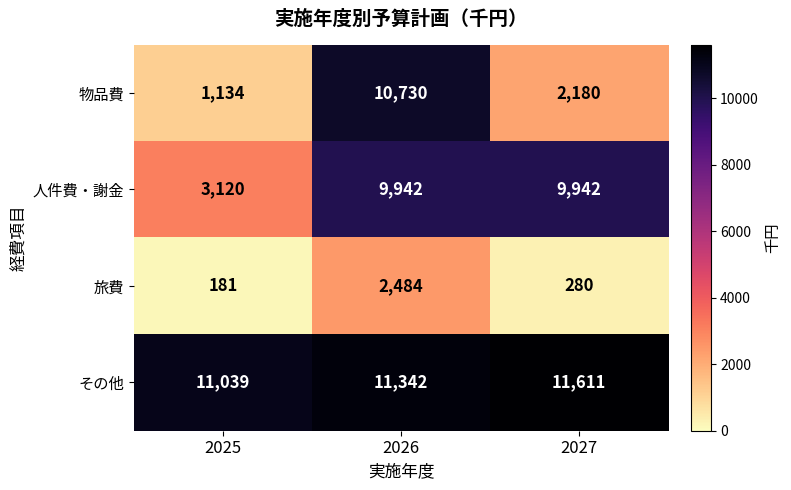

Where is その他 nearest to the value 11325?

2026